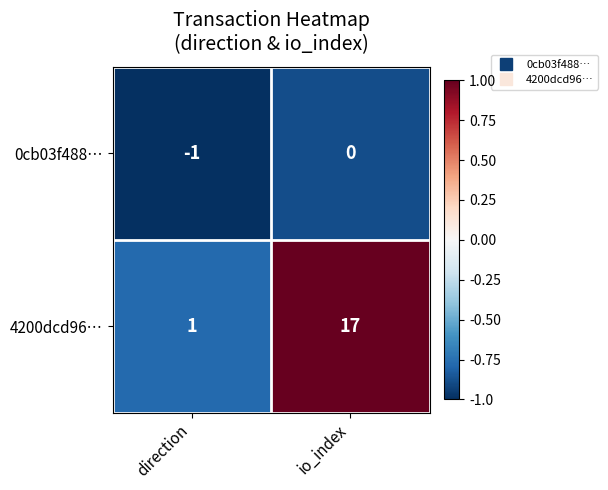

Between direction and io_index, which series saw the biggest shift?

4200dcd96…